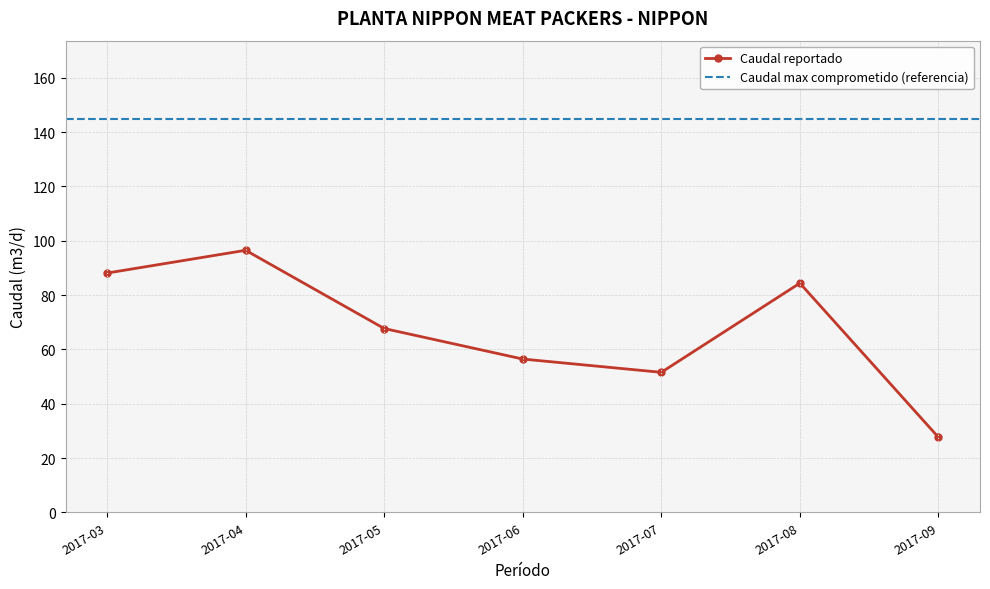

What is the difference between the maximum and minimum values?

68.8